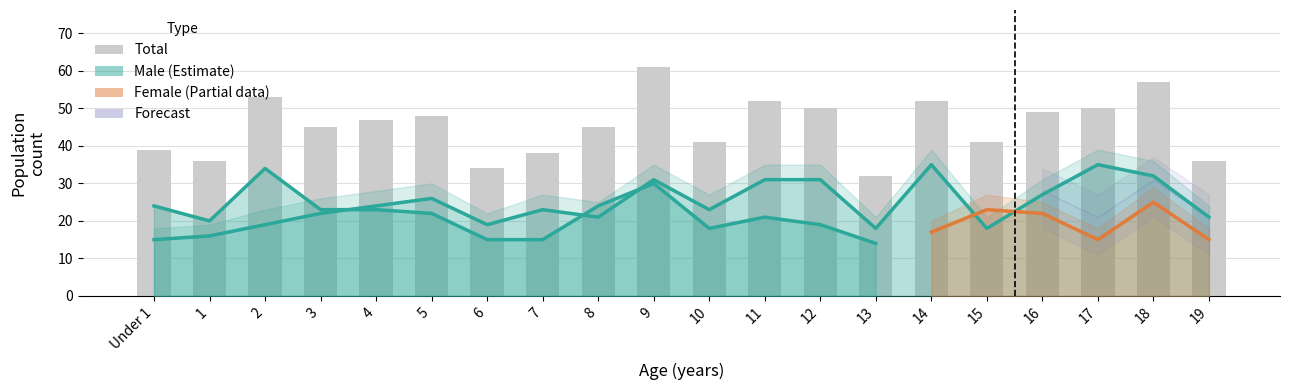

True or false: the data shows 24 at 10.

False